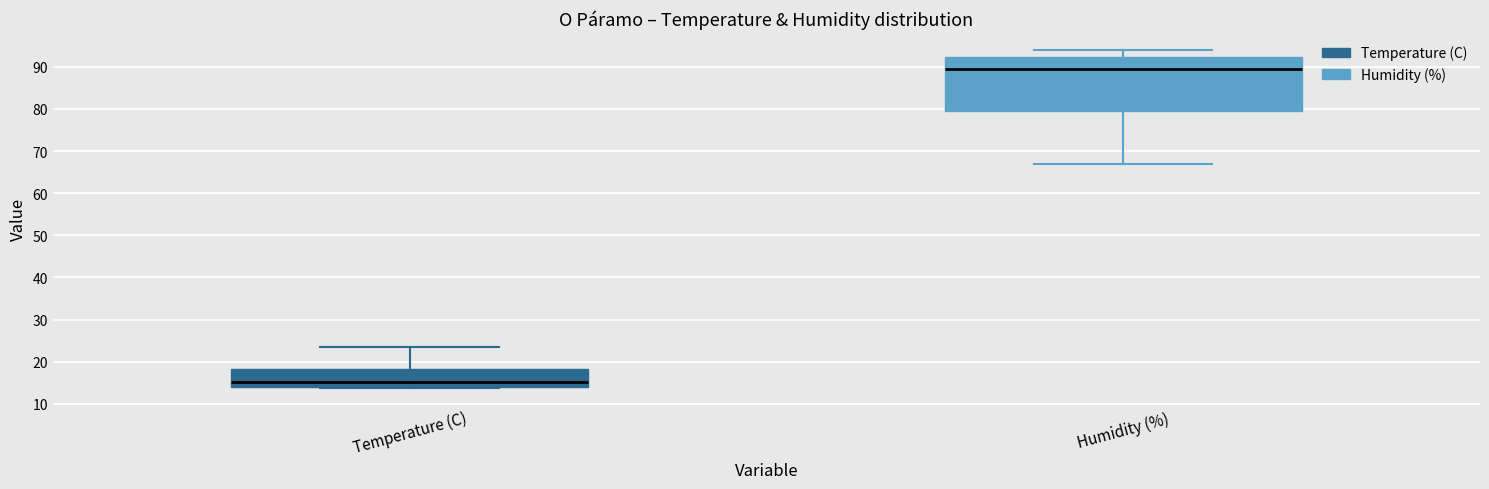

Reading left to right, transcribe this box plot: for each box, give where its median line is, the range the box spans, and where its two whiskers end, as read against the y-axis. The values are not printed on the chart, so give them approximately, as read against the axis.

Temperature (C): median 15, box 14 to 18, whiskers 14 to 24
Humidity (%): median 90, box 80 to 92, whiskers 67 to 94